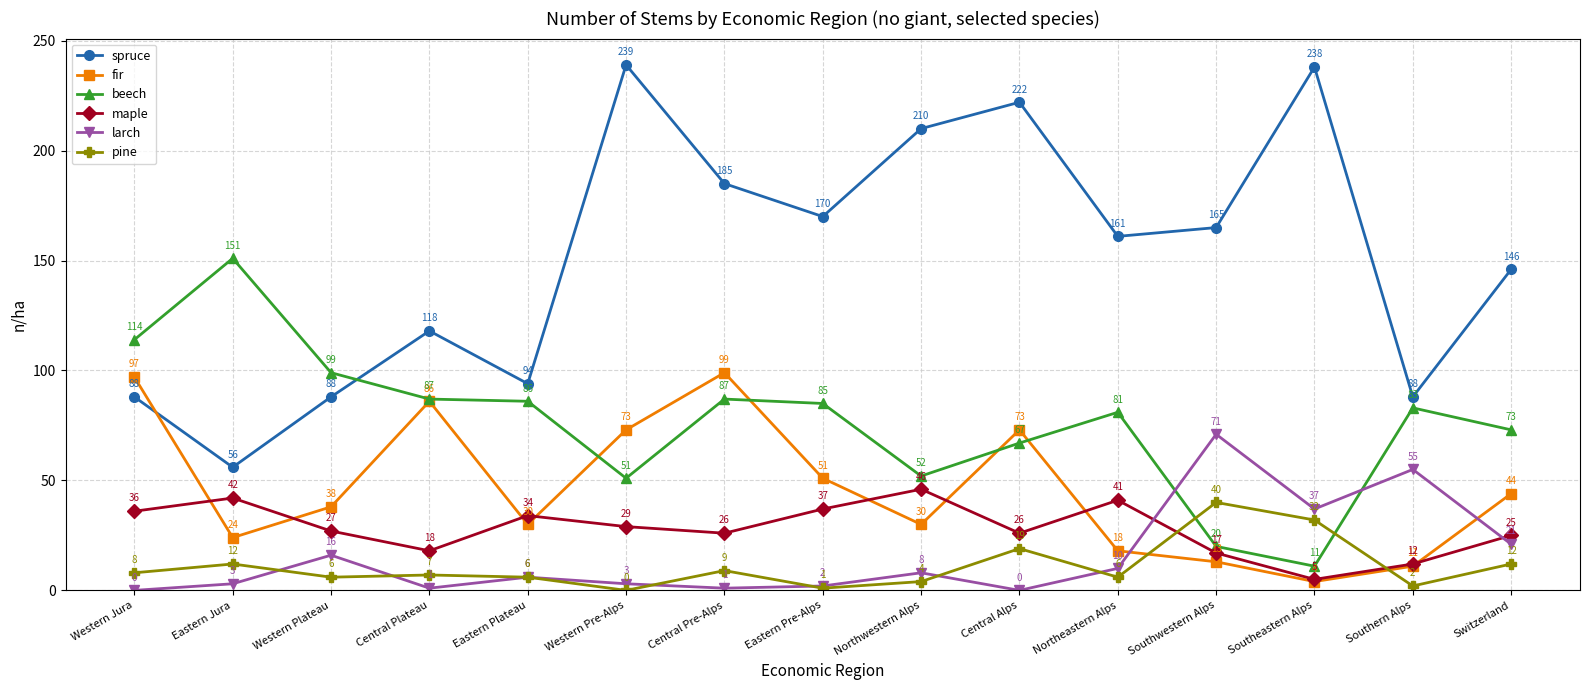

What is the difference between the maximum and second lowest values in the fir series?

88